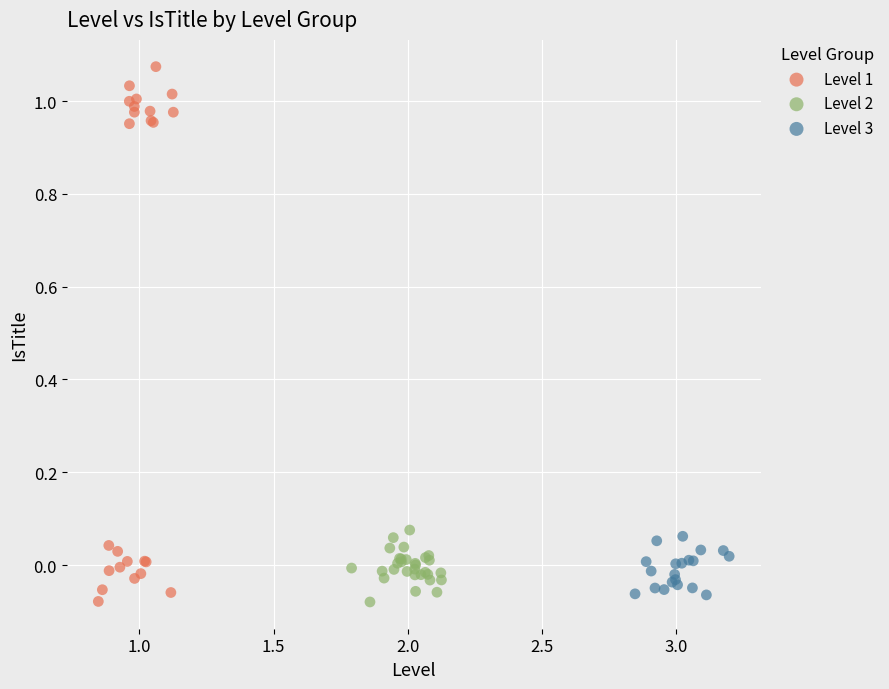

Which series has the largest Y range (max minus min)?

Level 1